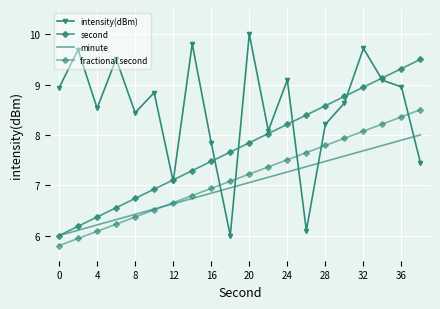

Reading left to right, transcribe all the data shown in this chart.

intensity(dBm): 8.9	9.7	8.5	9.5	8.4	8.8	7.1	9.8	7.8	6.0	10.0	8.1	9.1	6.1	8.2	8.6	9.7	9.1	9.0	7.4
second: 6.0	6.2	6.4	6.6	6.7	6.9	7.1	7.3	7.5	7.7	7.8	8.0	8.2	8.4	8.6	8.8	8.9	9.1	9.3	9.5
minute: 6.0	6.1	6.2	6.3	6.4	6.5	6.6	6.7	6.8	6.9	7.1	7.2	7.3	7.4	7.5	7.6	7.7	7.8	7.9	8.0
fractional second: 5.8	5.9	6.1	6.2	6.4	6.5	6.7	6.8	6.9	7.1	7.2	7.4	7.5	7.6	7.8	7.9	8.1	8.2	8.4	8.5